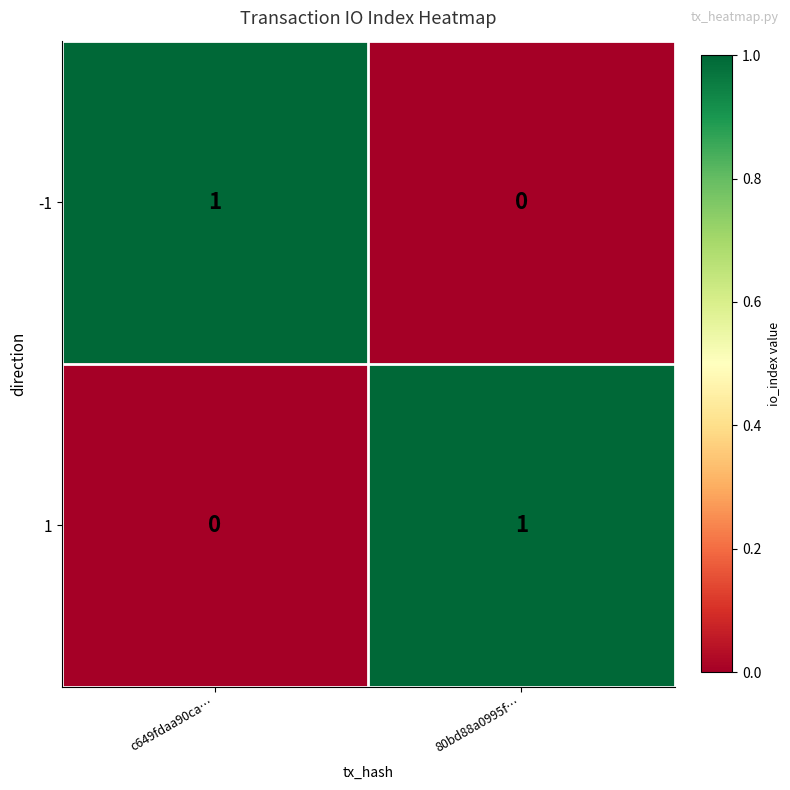

The -1 series shows 1 at c649fdaa90ca…. True or false?

True